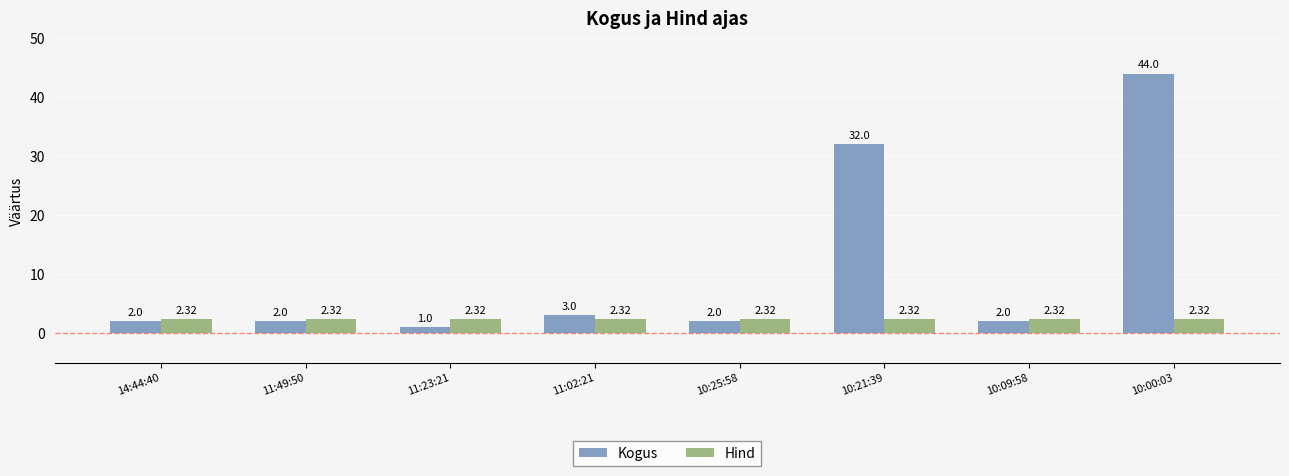

Which series has the largest range (max minus min)?

Kogus